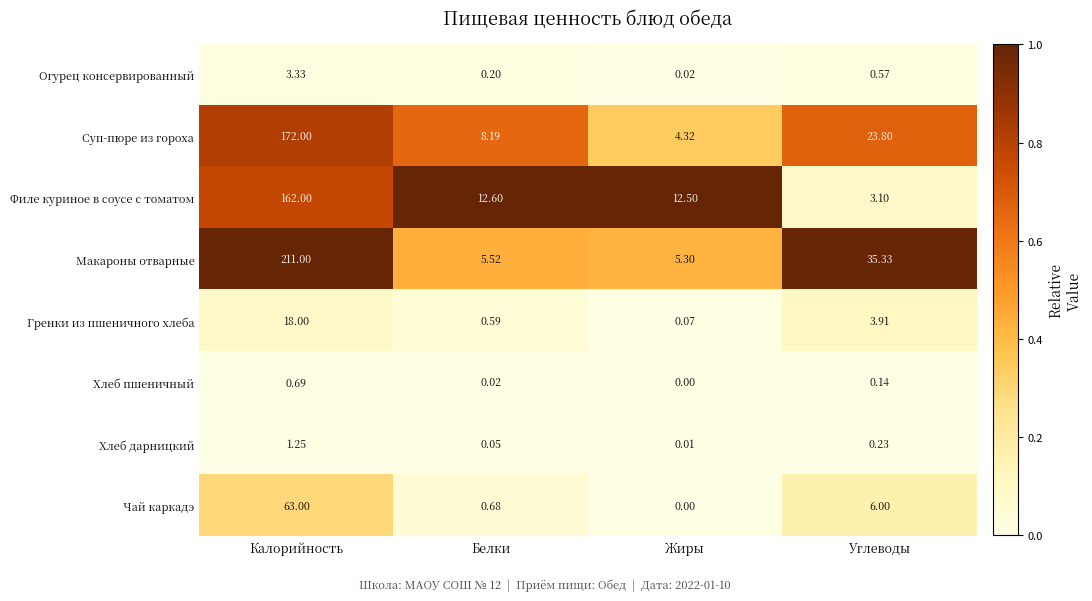

How many series are shown in this chart?

8